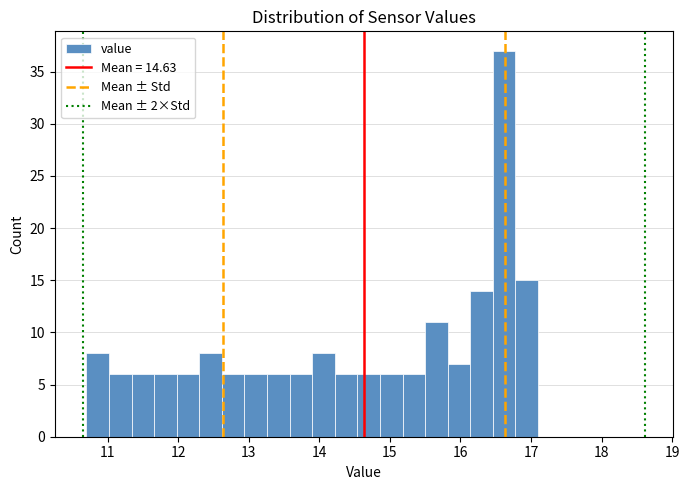

Around what value on the x-axis is the tallest bar? Give the approximate position of its centre, as read against the axis.

16.6